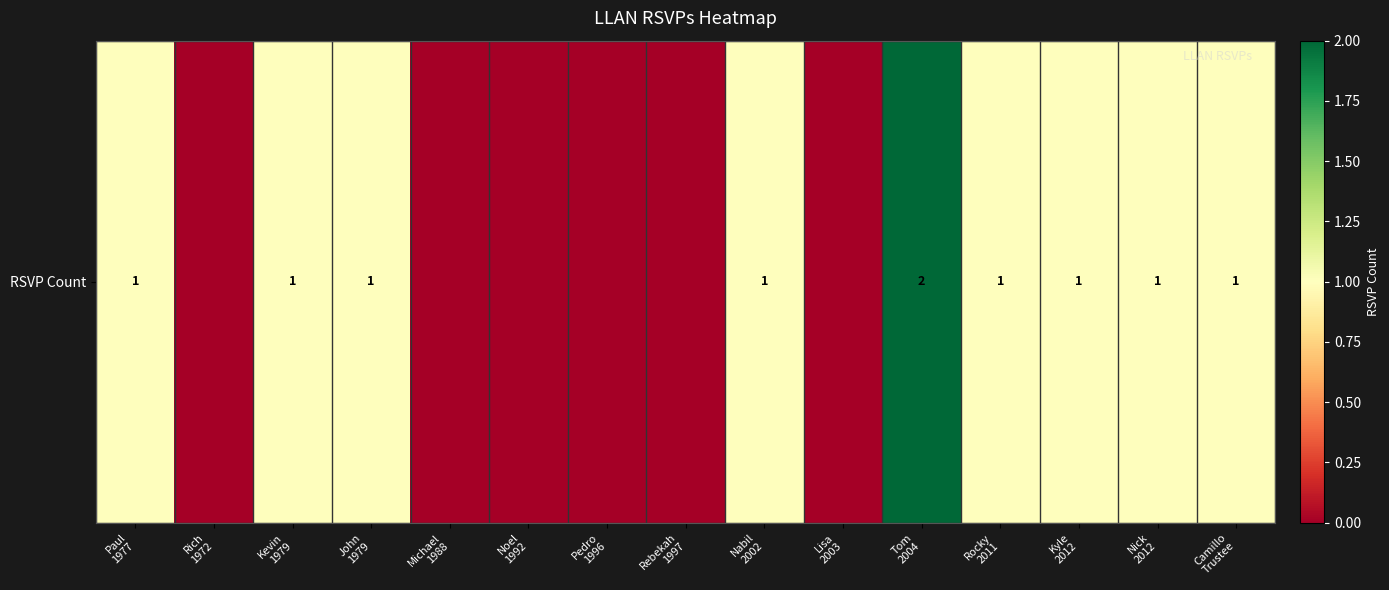

How many values are between 0 and 1?

14